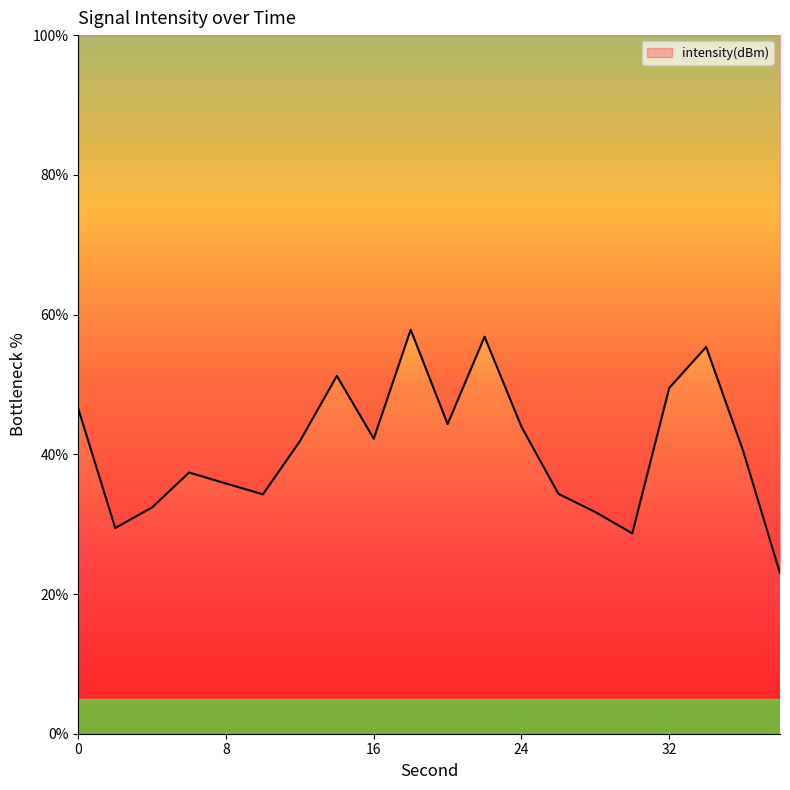

What is the sum of the values at 14 and 6?

88.6